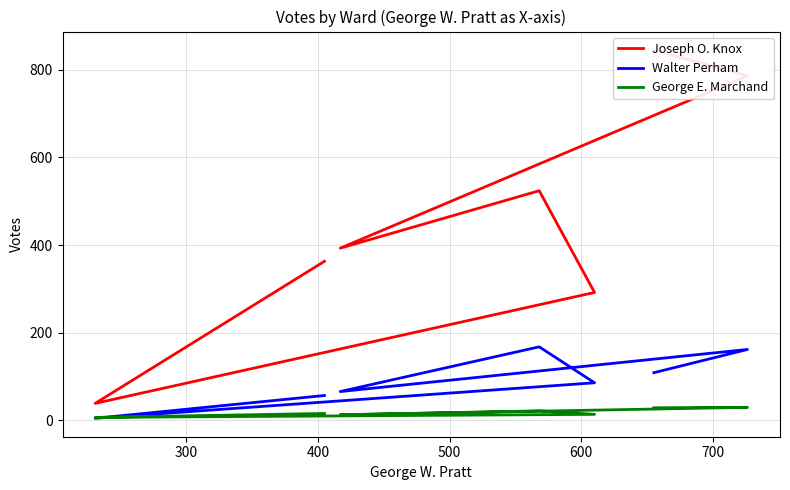

What is the smallest value displayed?

5